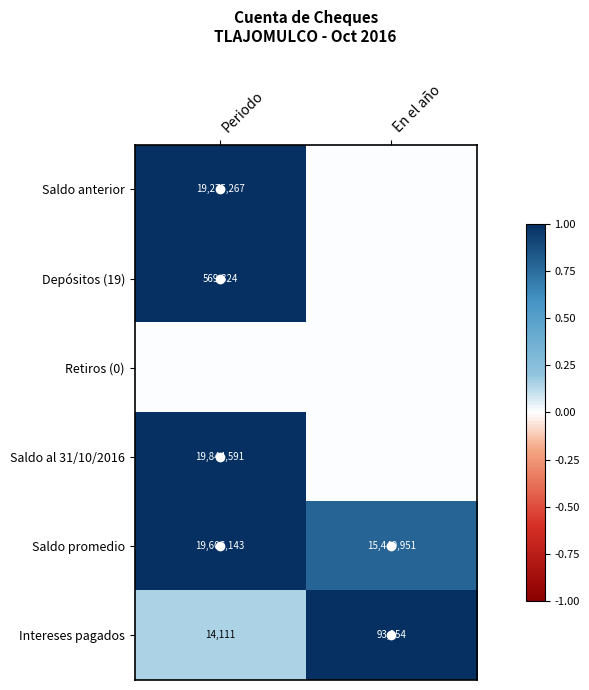

Count the number of data series in this chart.

6